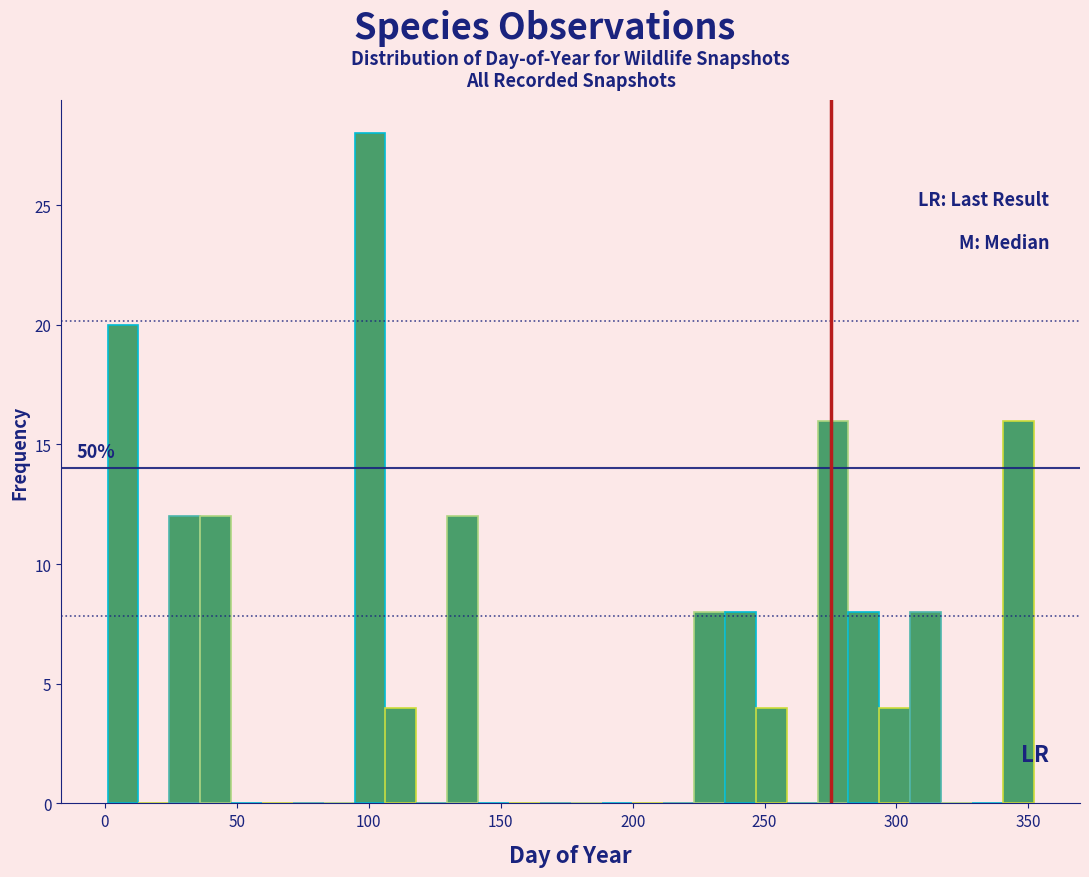

Read against the x-axis, roughly where is the centre of the tallest bar?

100